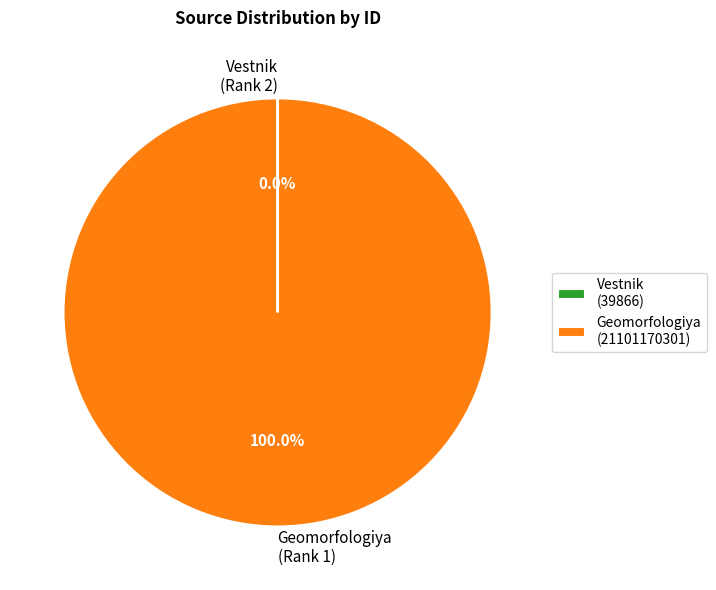

Is there any slice that represents more than half of the pie?

Yes